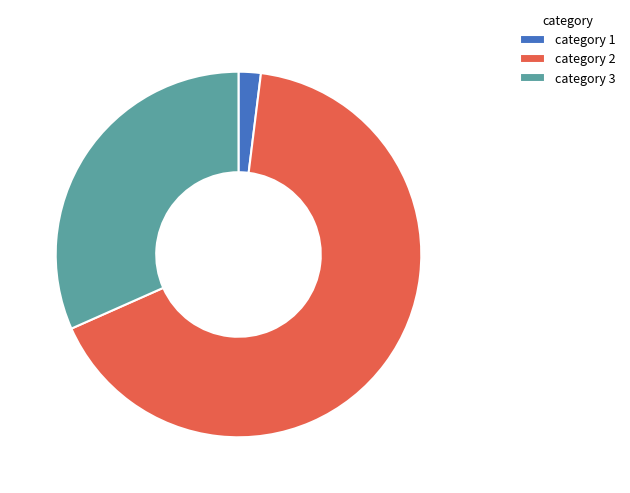

Combined, do category 3 and category 1 account for over 50%?

No